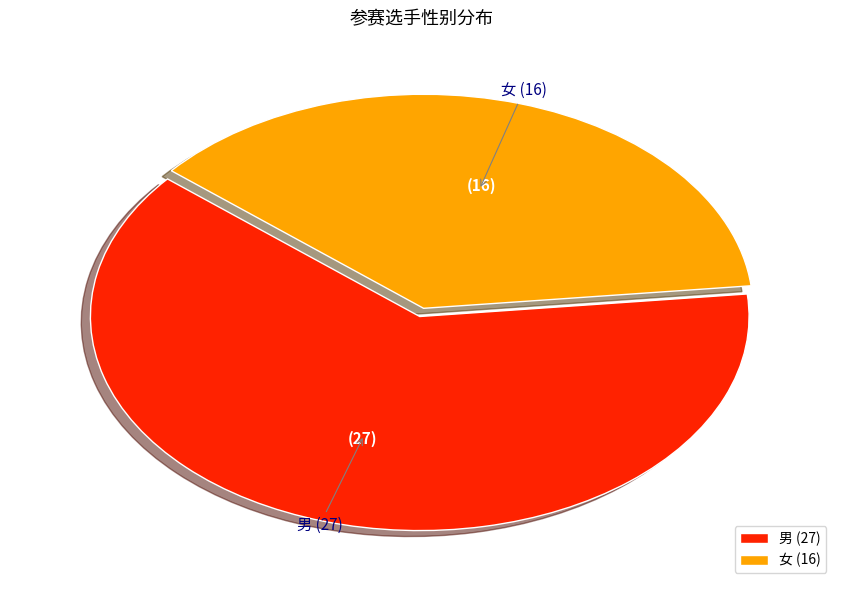

Which has a higher value, 男 or 女?

男